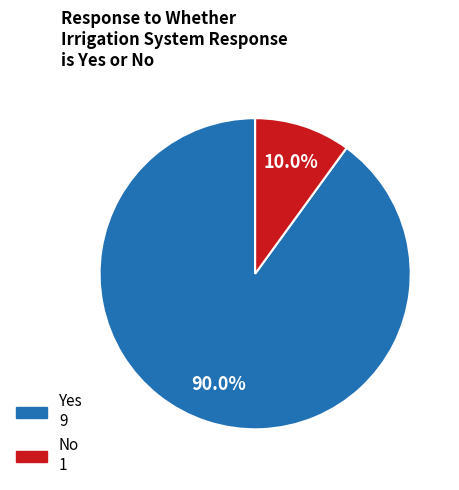

Do No and Yes together represent more than half of the pie?

Yes